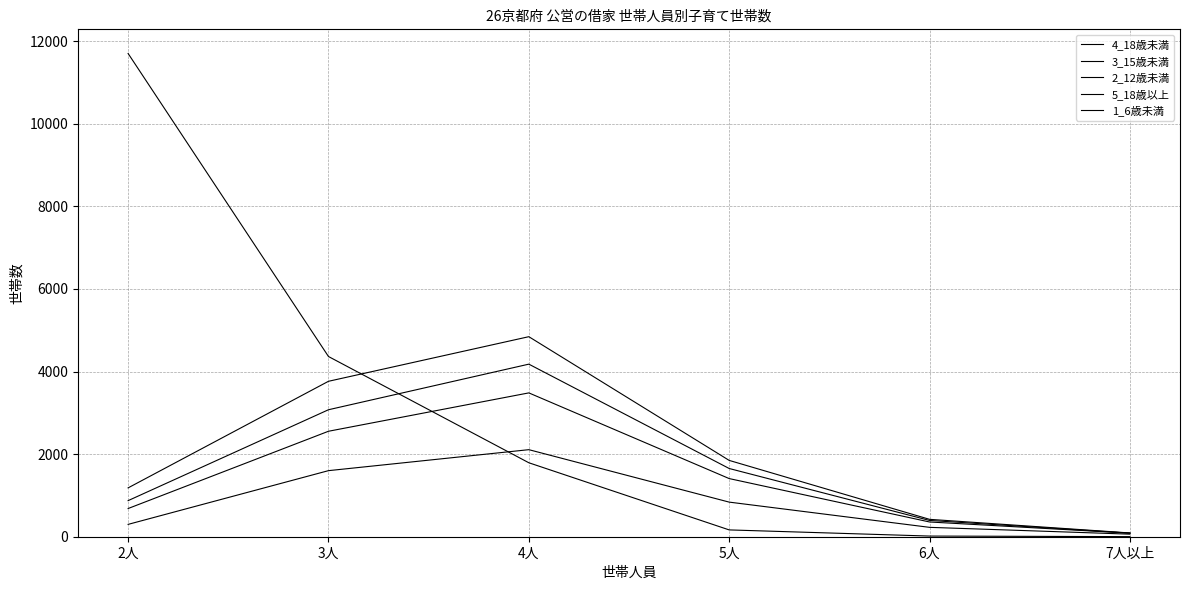

What is the difference between the highest and lowest values at 2人?

11403